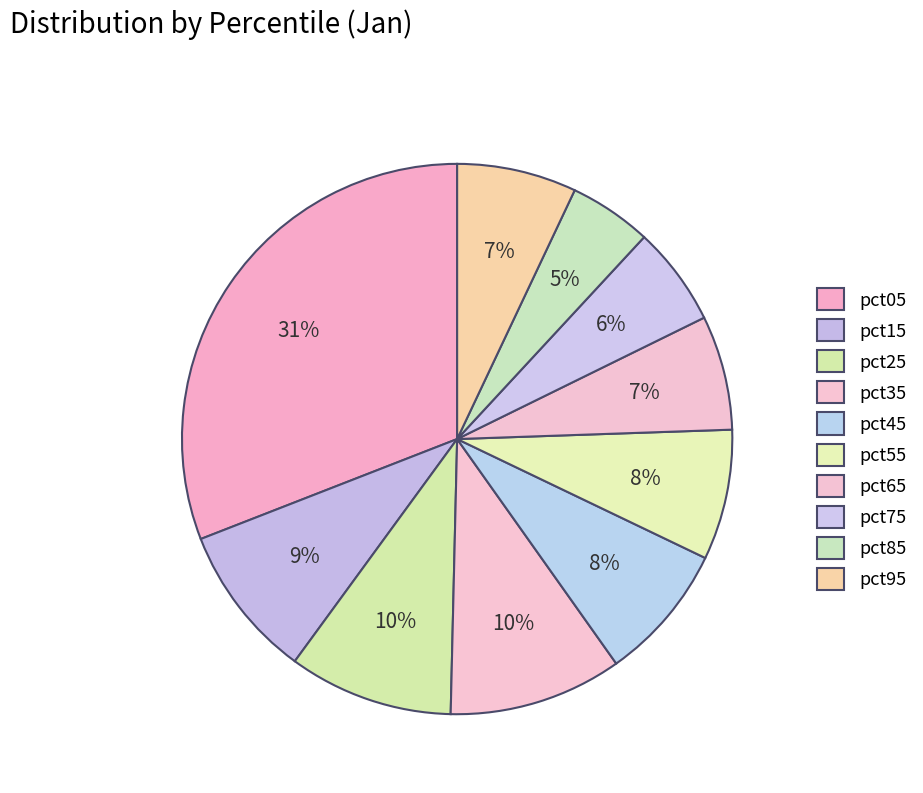

Rank the categories by value from highest to lowest.

pct05, pct35, pct25, pct15, pct45, pct55, pct95, pct65, pct75, pct85